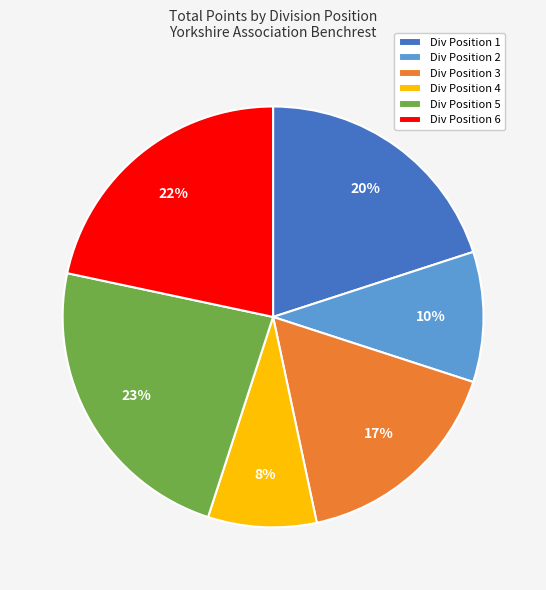

Between Div Position 6 and Div Position 1, which is larger?

Div Position 6